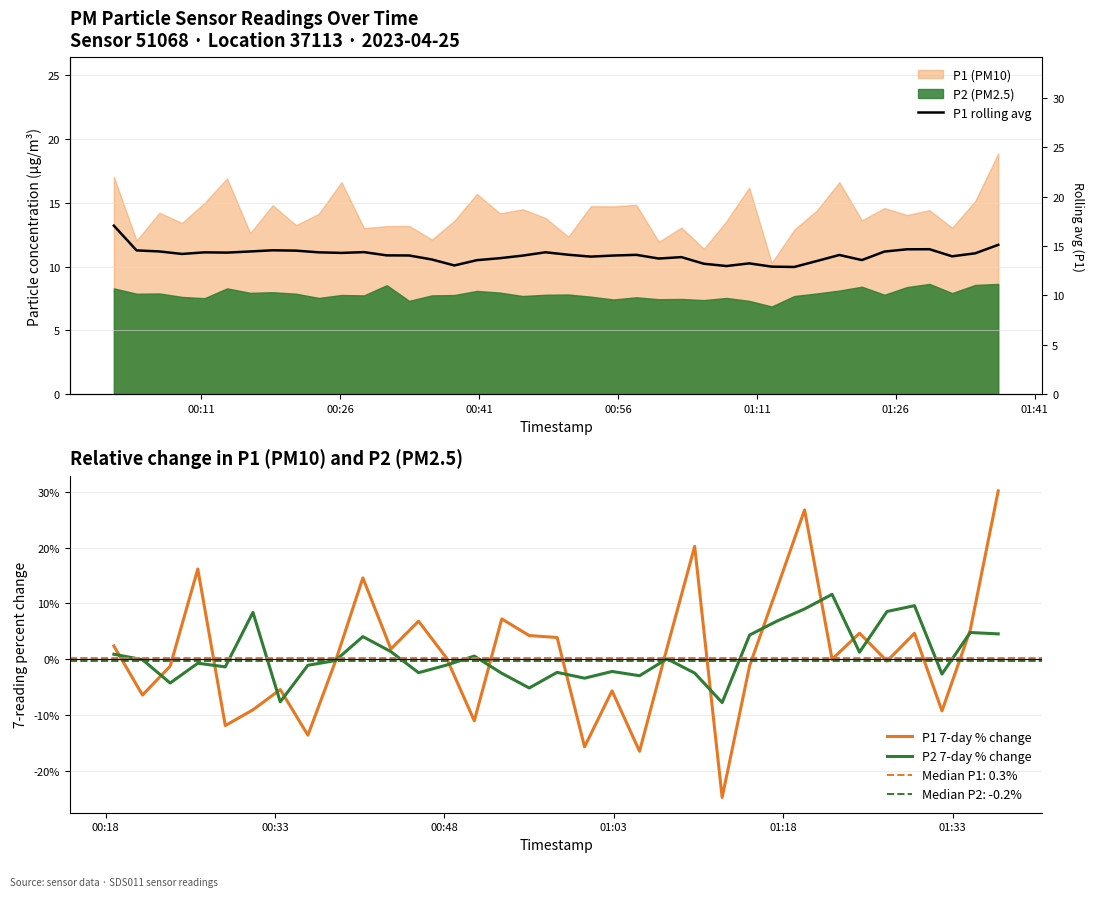

Does the chart display data point markers on the line(s)?

No